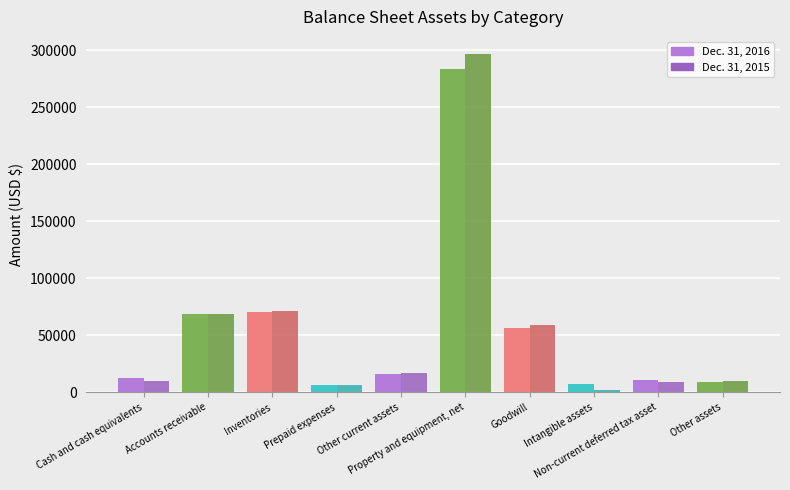

What is the greatest value displayed?

297083